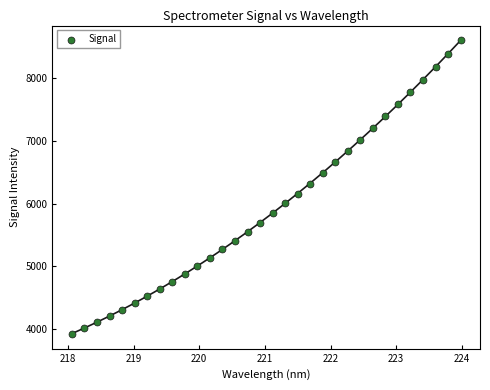

What is the range of X values (max minus min)?

5.9